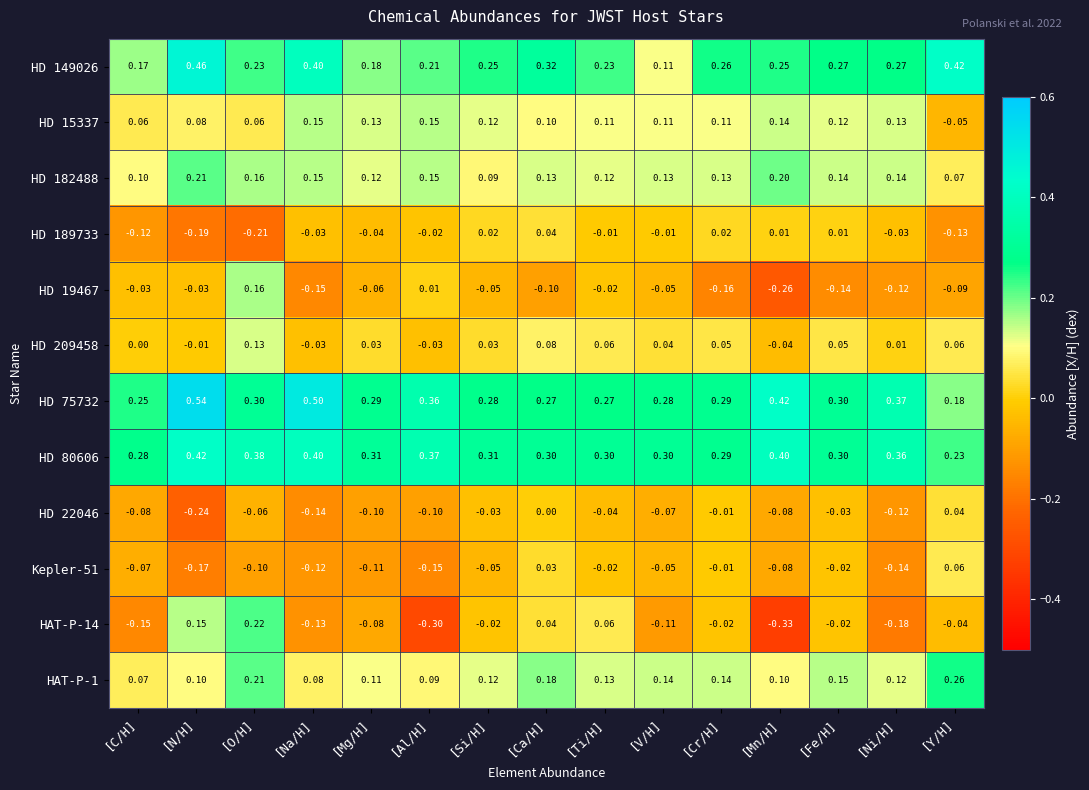

Count the number of categories in the chart.

15